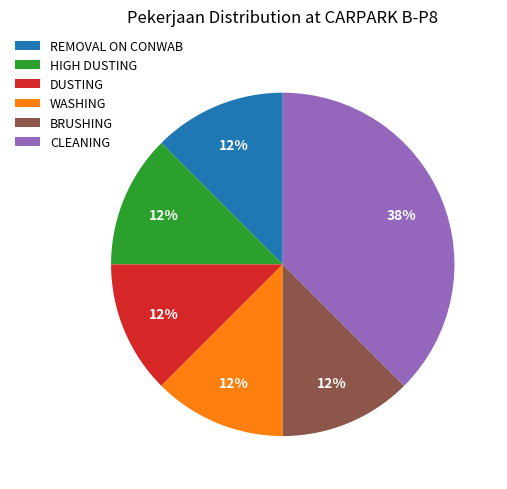

Is there a majority slice in this chart?

No